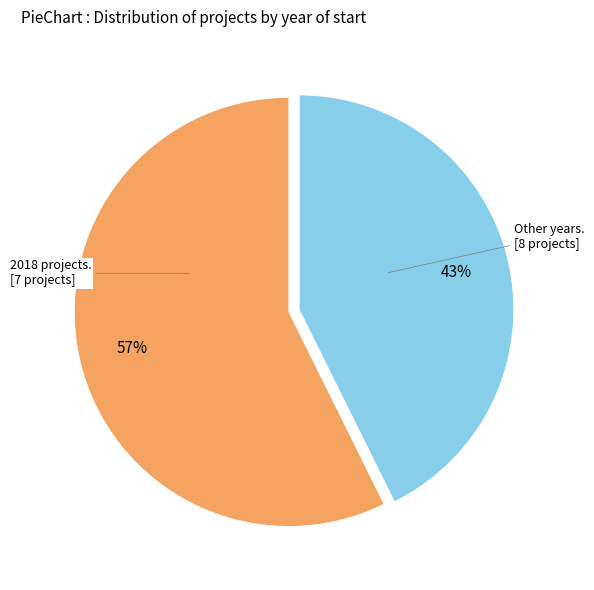

Is there a majority slice in this chart?

Yes